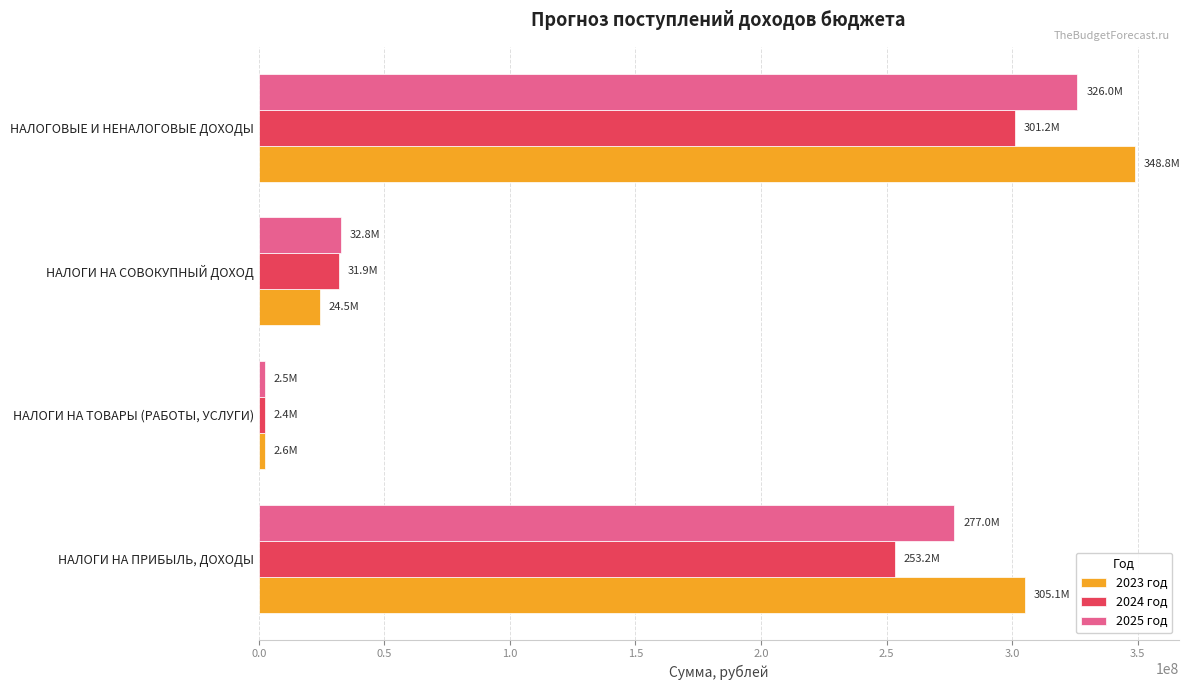

At how many categories does at least one series exceed 179446338?

2